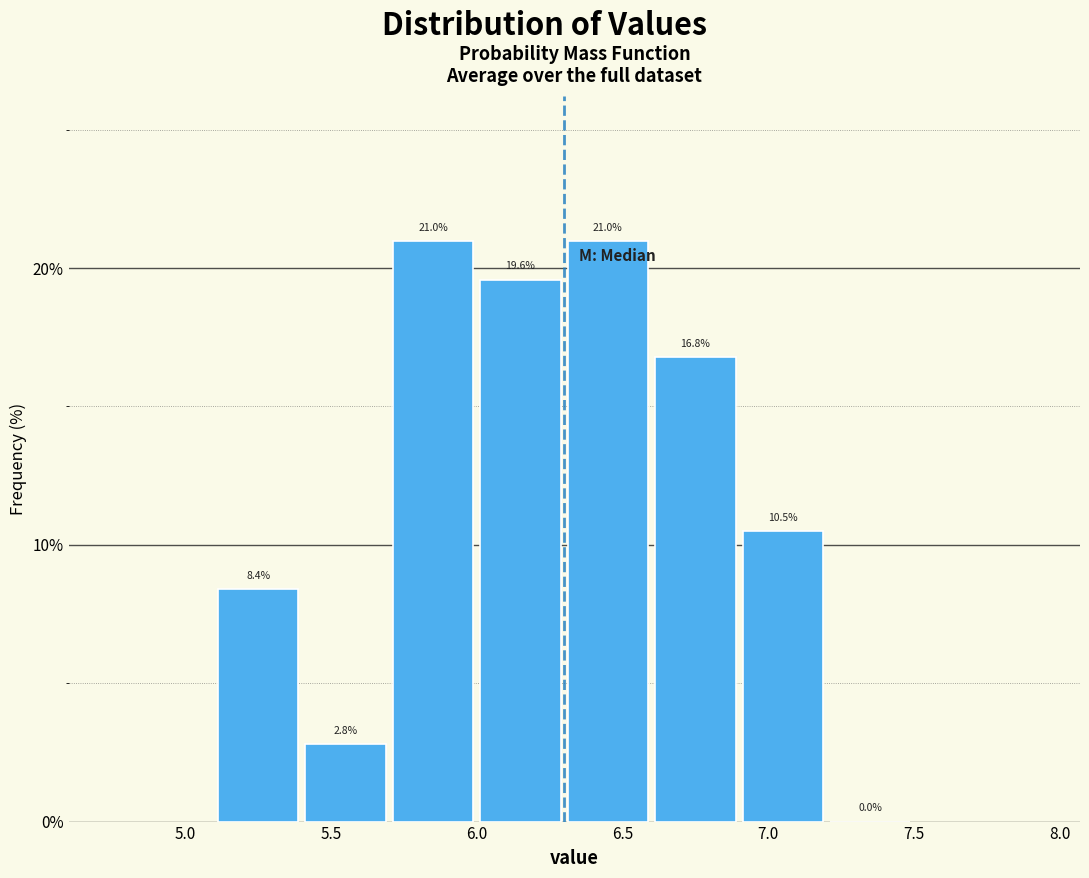

Reading left to right, list every bar in this chart as the range it spans on the x-axis followed by its height.

5.1 to 5.4: 8.4
5.4 to 5.7: 2.8
5.7 to 6.0: 21.0
6.0 to 6.3: 19.6
6.3 to 6.6: 21.0
6.6 to 6.9: 16.8
6.9 to 7.2: 10.5
7.2 to 7.5: 0.0